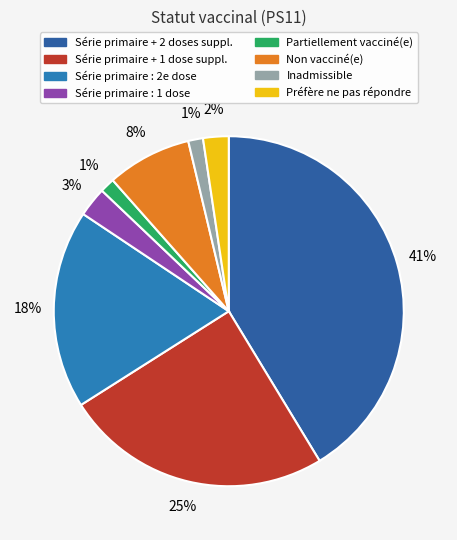

Which category has the biggest portion of the pie?

Série primaire et 2 doses supplémentaires